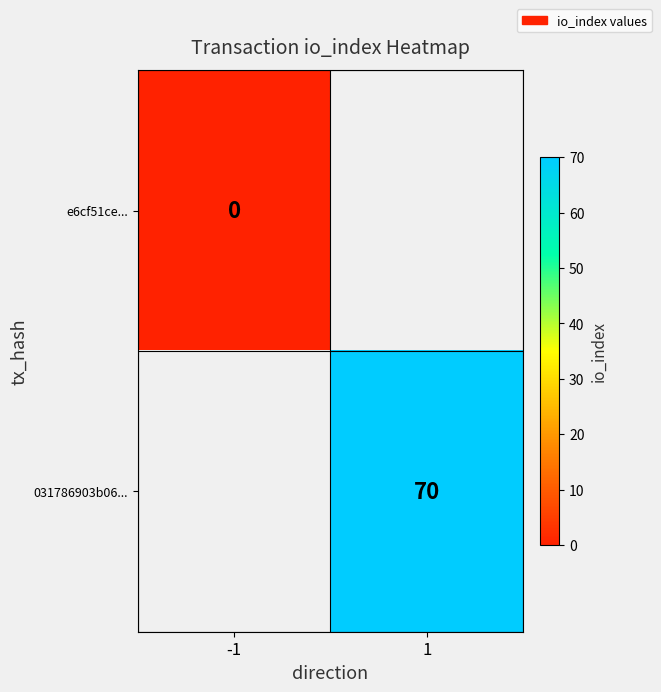

Which series has the largest range (max minus min)?

e6cf51ce...